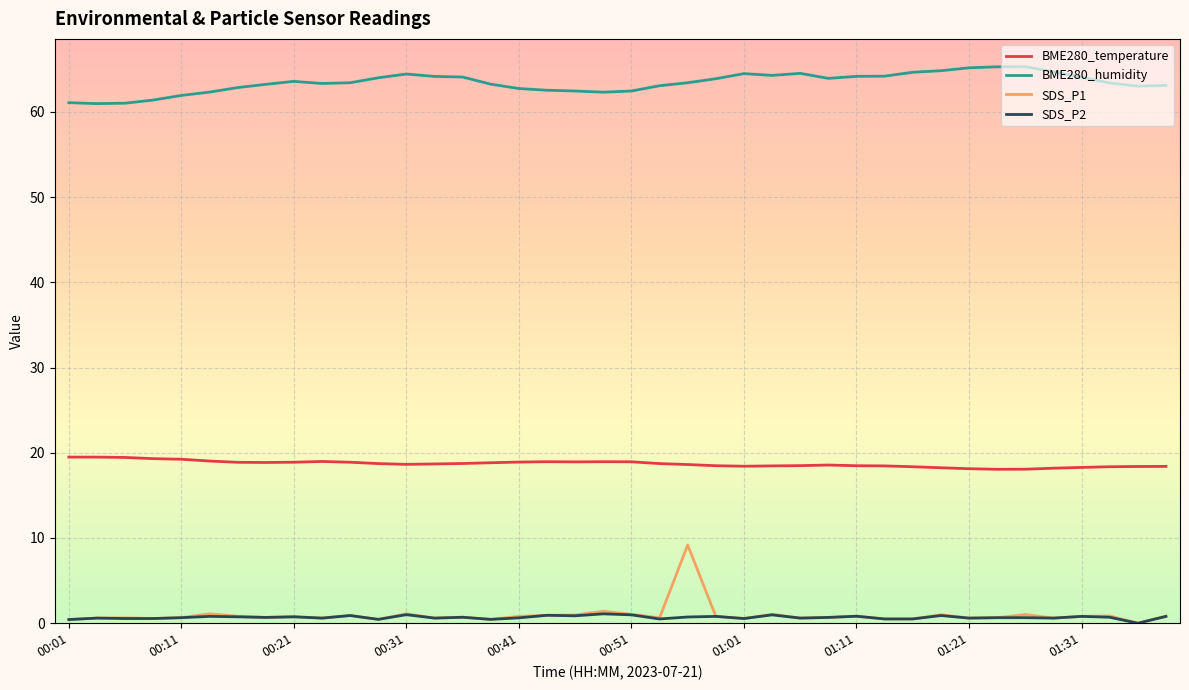

True or false: BME280_humidity and BME280_temperature cross at least once.

False